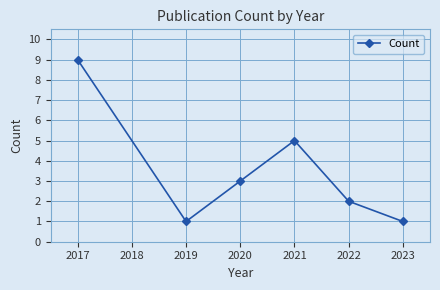

Is it true that the value at 2022 is 1?

False